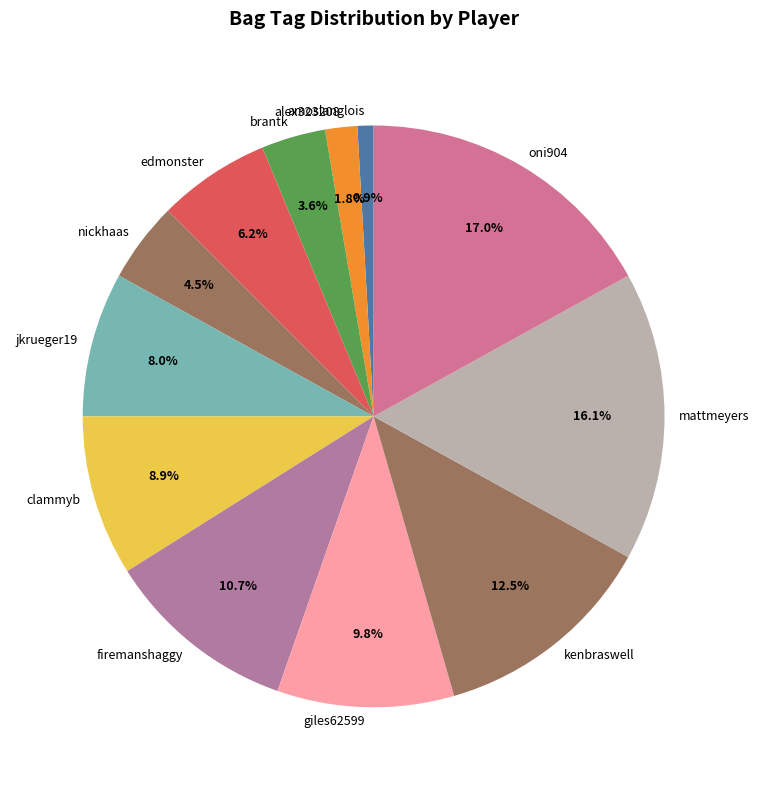

Does any single category account for the majority?

No